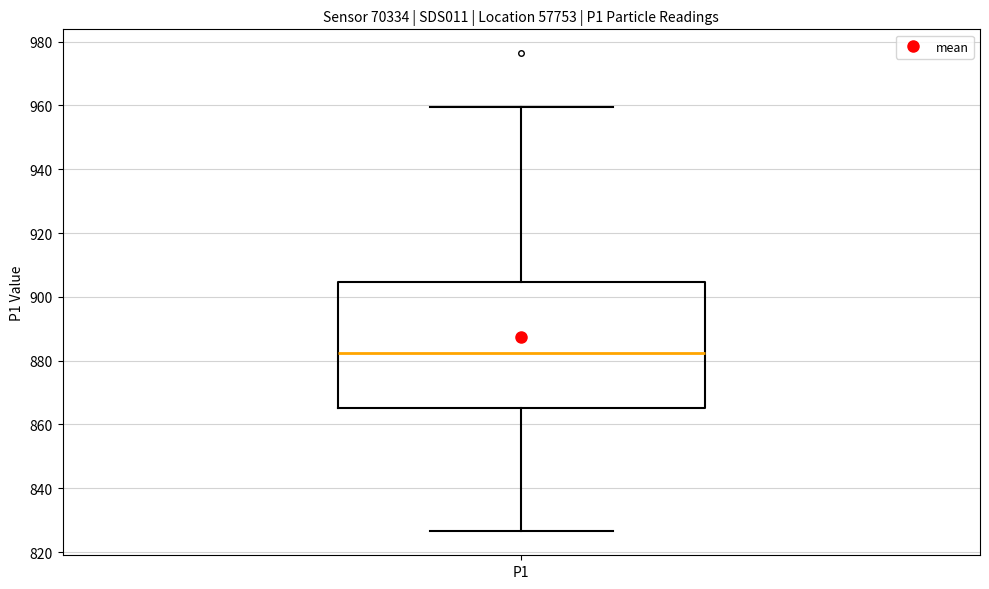

Read this box plot against the y-axis: the position of the median line, the range covered by the box, and the ends of both whiskers. The values are not printed on the chart, so give them approximately, as read against the axis.

median 882, box 866 to 904, whiskers 826 to 960